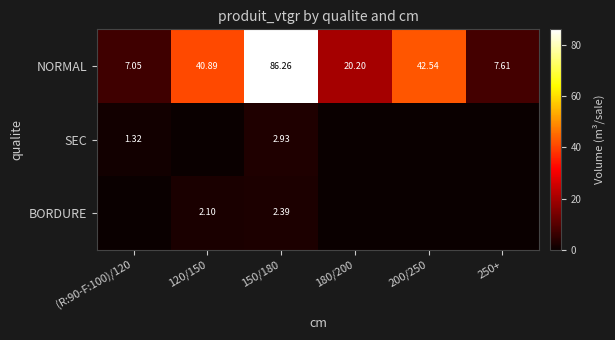

What is the highest value of the NORMAL series?

86.3